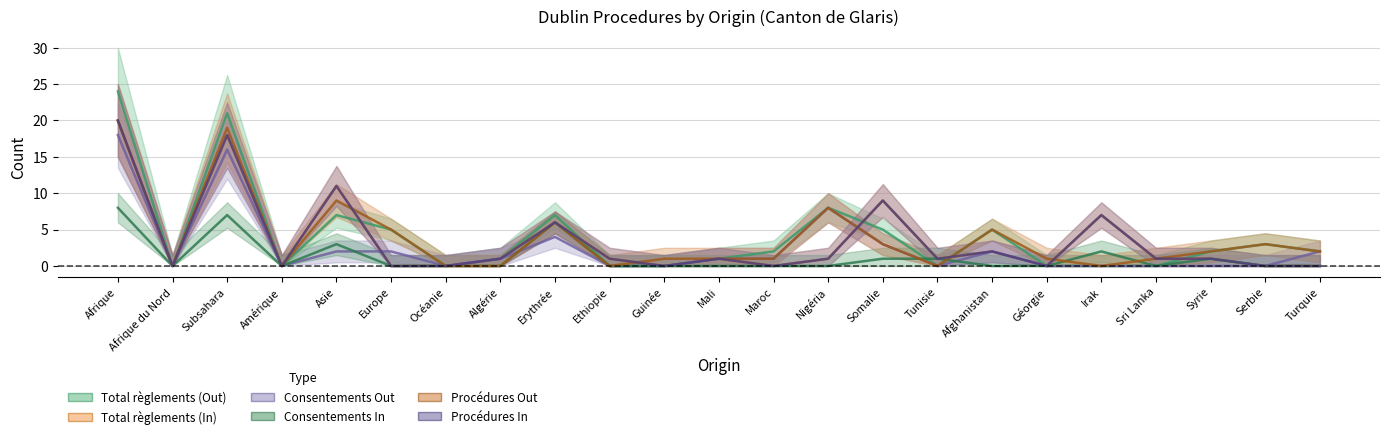

Reading left to right, transcribe all the data shown in this chart.

Total règlements (Out): Afrique=24	Afrique du Nord=0	Subsahara=21	Amérique=0	Asie=7	Europe=5	Océanie=0	Algérie=1	Erythrée=7	Ethiopie=0	Guinée=0	Mali=1	Maroc=2	Nigéria=8	Somalie=5	Tunisie=0	Afghanistan=5	Géorgie=0	Irak=0	Sri Lanka=0	Syrie=2	Serbie=3	Turquie=2
Total règlements (In): Afrique=20	Afrique du Nord=0	Subsahara=18	Amérique=0	Asie=11	Europe=0	Océanie=0	Algérie=1	Erythrée=6	Ethiopie=1	Guinée=0	Mali=1	Maroc=0	Nigéria=1	Somalie=9	Tunisie=1	Afghanistan=2	Géorgie=0	Irak=7	Sri Lanka=1	Syrie=1	Serbie=0	Turquie=0
Consentements Out: Afrique=18	Afrique du Nord=0	Subsahara=16	Amérique=0	Asie=2	Europe=2	Océanie=0	Algérie=1	Erythrée=4	Ethiopie=0	Guinée=0	Mali=1	Maroc=1	Nigéria=8	Somalie=3	Tunisie=0	Afghanistan=2	Géorgie=0	Irak=0	Sri Lanka=0	Syrie=0	Serbie=0	Turquie=2
Consentements In: Afrique=8	Afrique du Nord=0	Subsahara=7	Amérique=0	Asie=3	Europe=0	Océanie=0	Algérie=0	Erythrée=6	Ethiopie=0	Guinée=0	Mali=0	Maroc=0	Nigéria=0	Somalie=1	Tunisie=1	Afghanistan=0	Géorgie=0	Irak=2	Sri Lanka=0	Syrie=1	Serbie=0	Turquie=0
Procédures Out: Afrique=20	Afrique du Nord=0	Subsahara=19	Amérique=0	Asie=9	Europe=5	Océanie=0	Algérie=0	Erythrée=6	Ethiopie=0	Guinée=1	Mali=1	Maroc=1	Nigéria=8	Somalie=3	Tunisie=0	Afghanistan=5	Géorgie=1	Irak=0	Sri Lanka=1	Syrie=2	Serbie=3	Turquie=2
Procédures In: Afrique=20	Afrique du Nord=0	Subsahara=18	Amérique=0	Asie=11	Europe=0	Océanie=0	Algérie=1	Erythrée=6	Ethiopie=1	Guinée=0	Mali=1	Maroc=0	Nigéria=1	Somalie=9	Tunisie=1	Afghanistan=2	Géorgie=0	Irak=7	Sri Lanka=1	Syrie=1	Serbie=0	Turquie=0